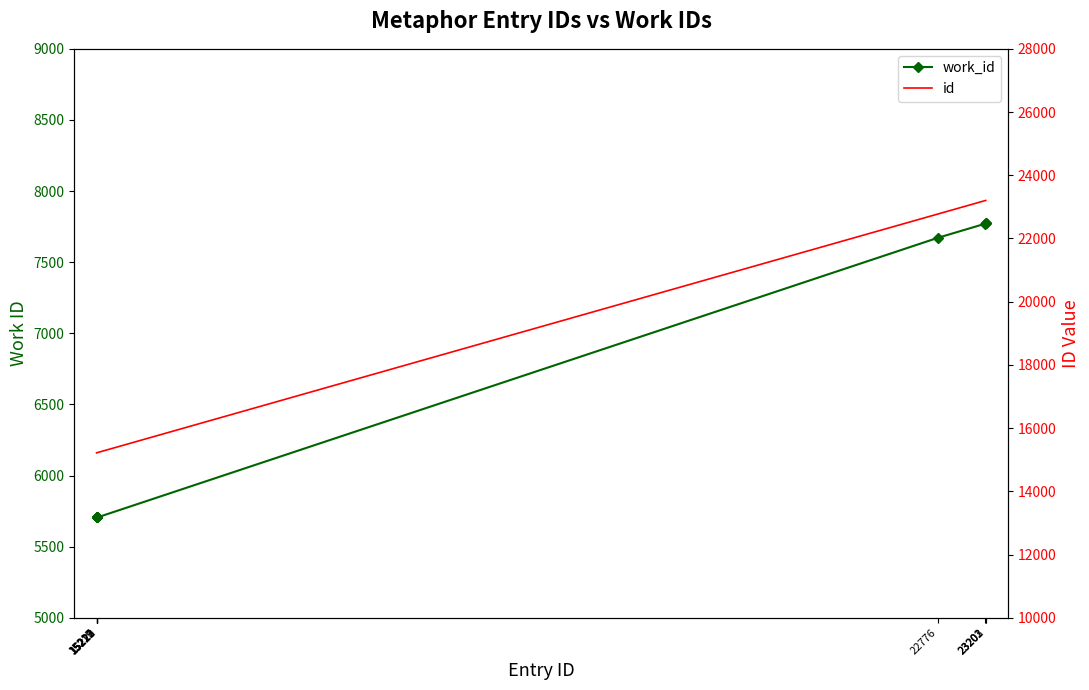

Reading left to right, what are all the values shown in this chart?

work_id: 5705	5705	5705	5705	5705	5705	7672	7771	7772	7772
id: 15217	15219	15220	15221	15222	15223	22776	23201	23202	23203